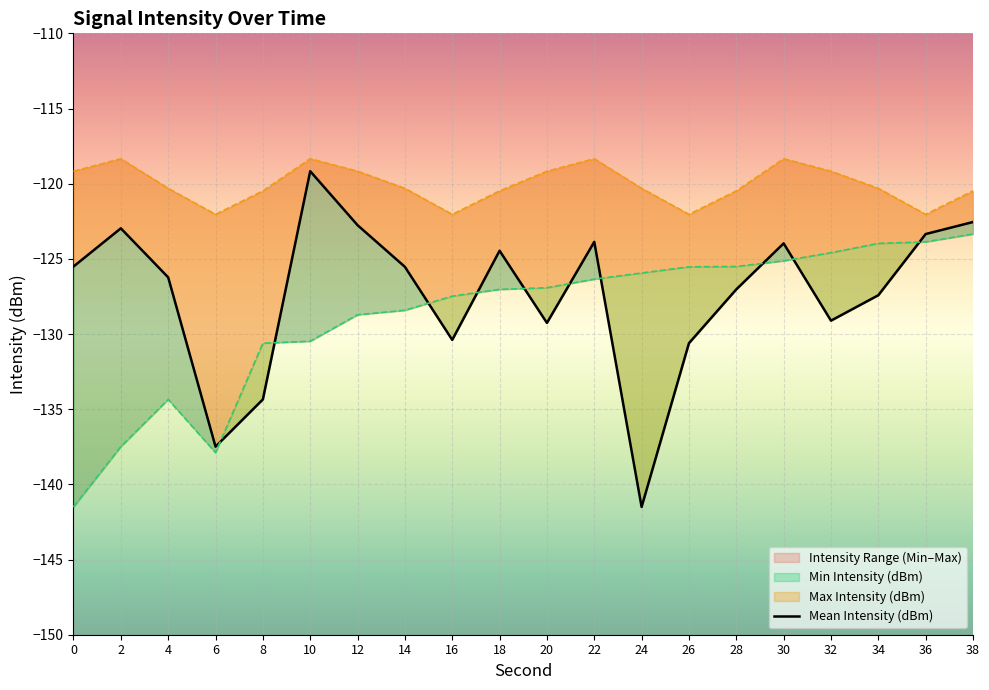

What is the maximum value for Min Intensity (dBm)?

-123.3